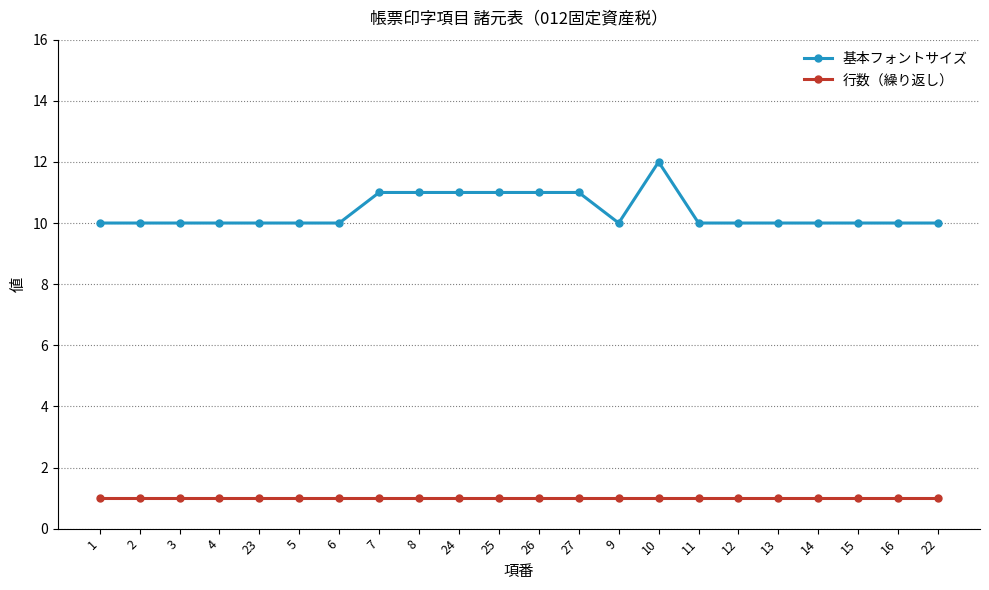

True or false: 基本フォントサイズ and 行数（繰り返し） intersect in this chart.

False